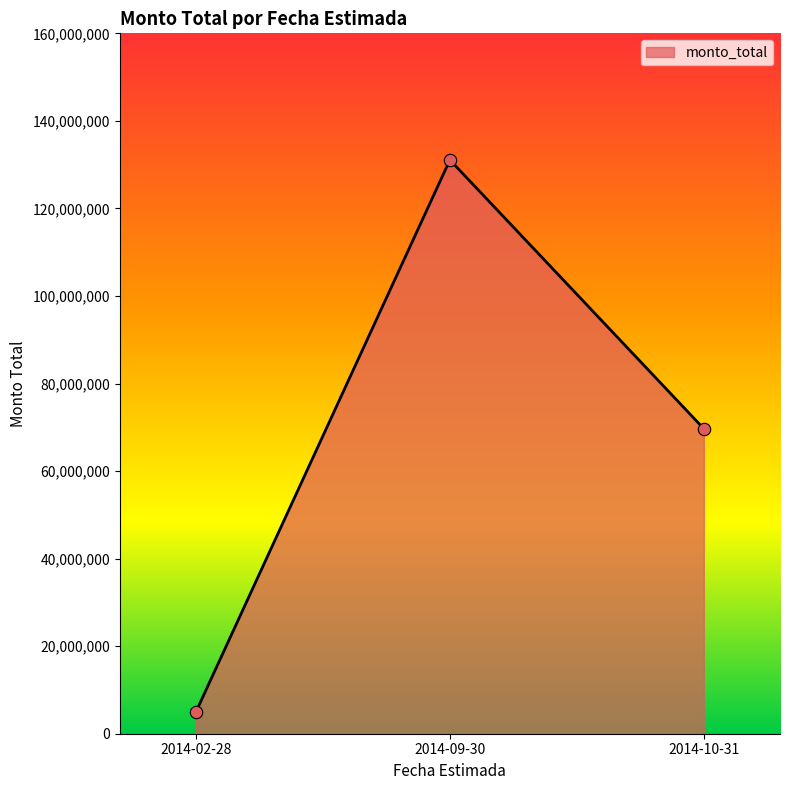

Which has a higher value, 2014-02-28 or 2014-09-30?

2014-09-30